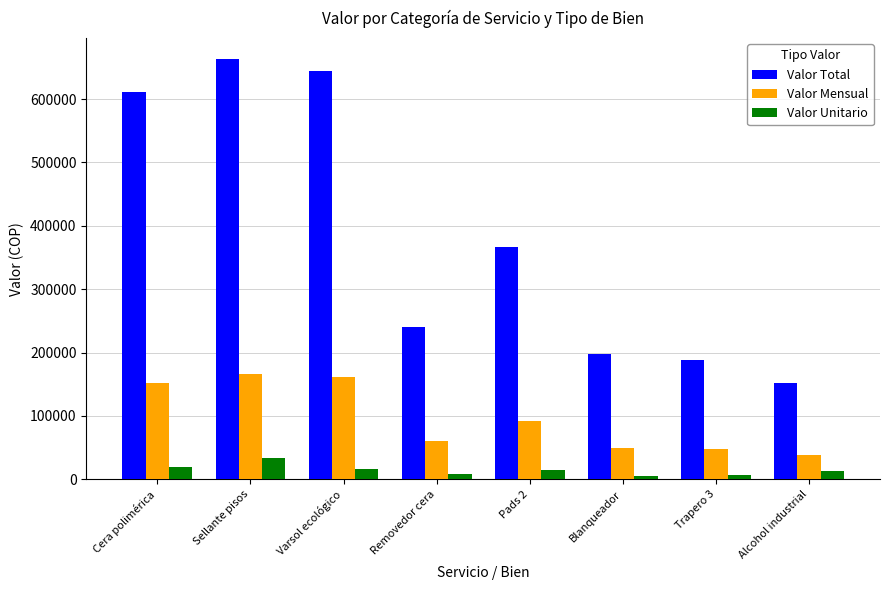

Which series has the largest total across all categories?

Valor Total